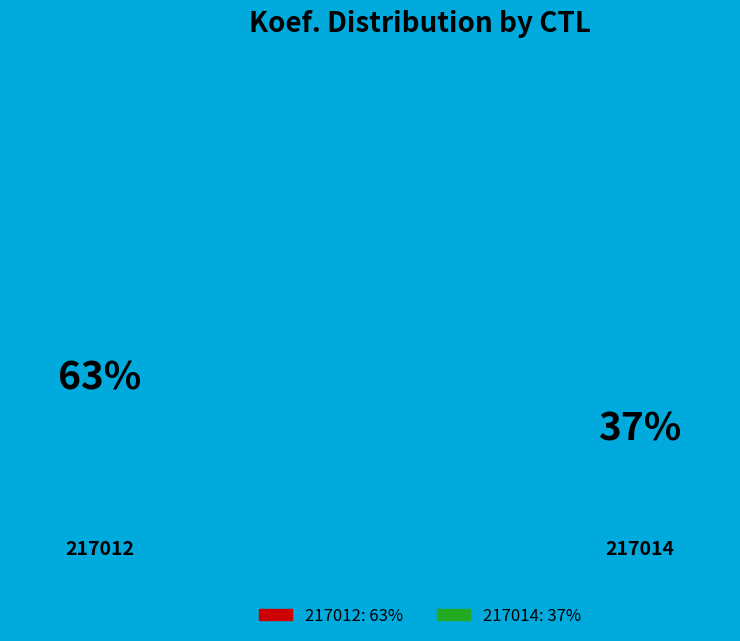

Is 217012 the majority of the pie?

Yes